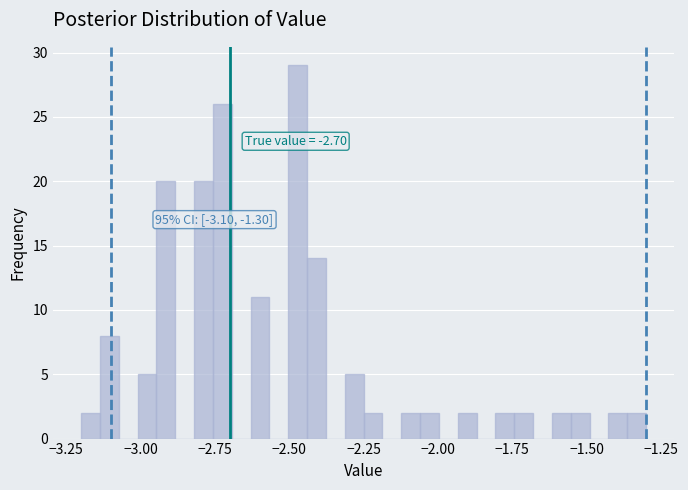

Read against the x-axis, roughly where is the centre of the tallest bar?

-2.45